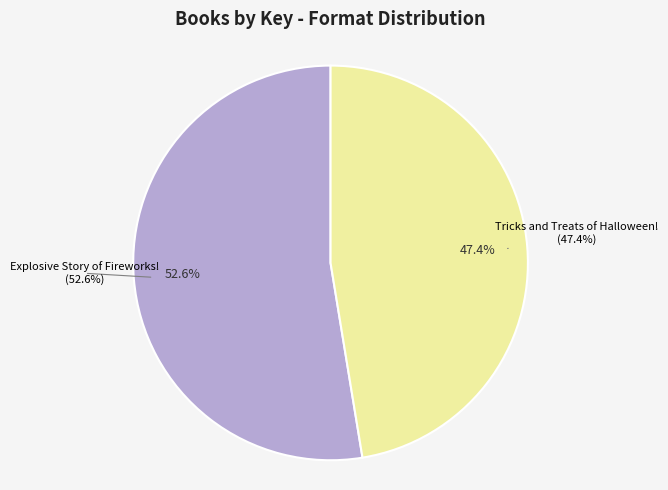

How much of the chart is everything except Explosive Story of Fireworks!?

47.4%